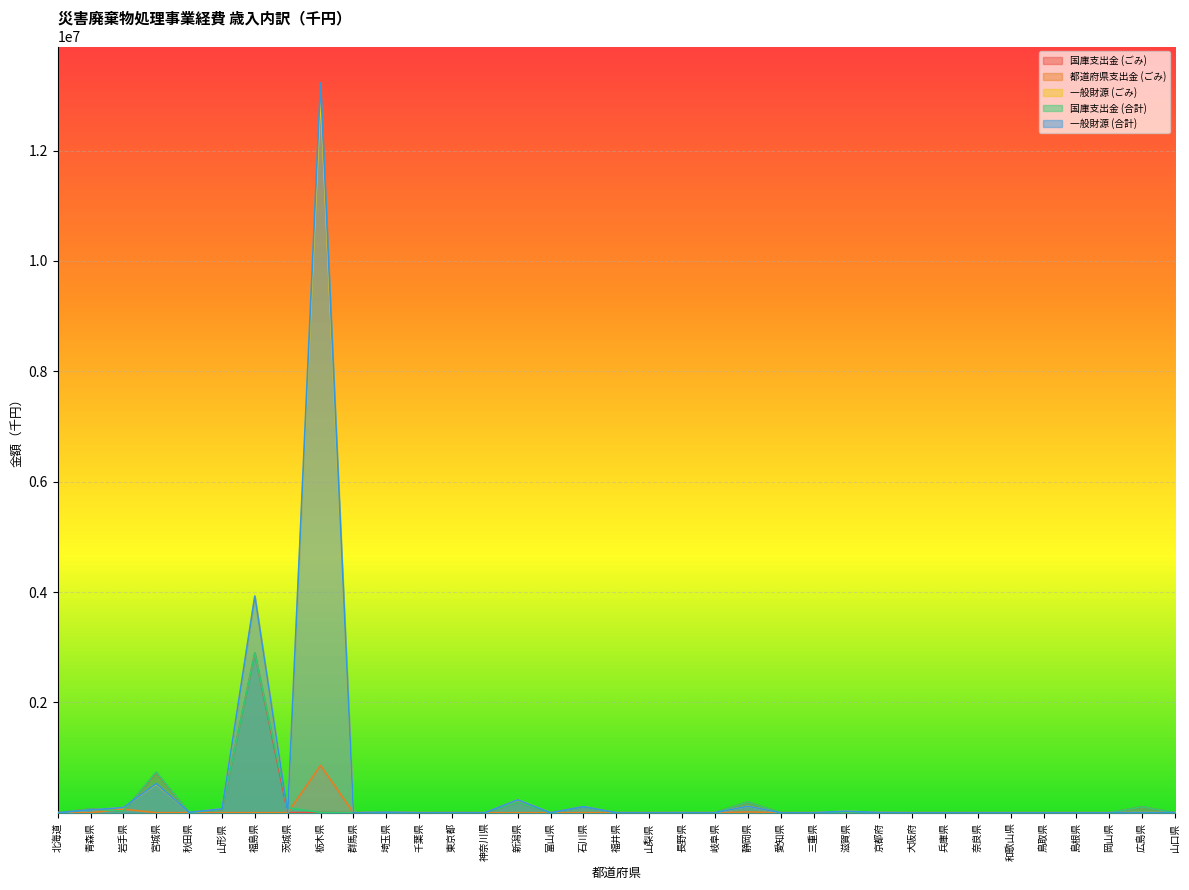

The 都道府県支出金 (ごみ) series shows 0 at 山形県. True or false?

True